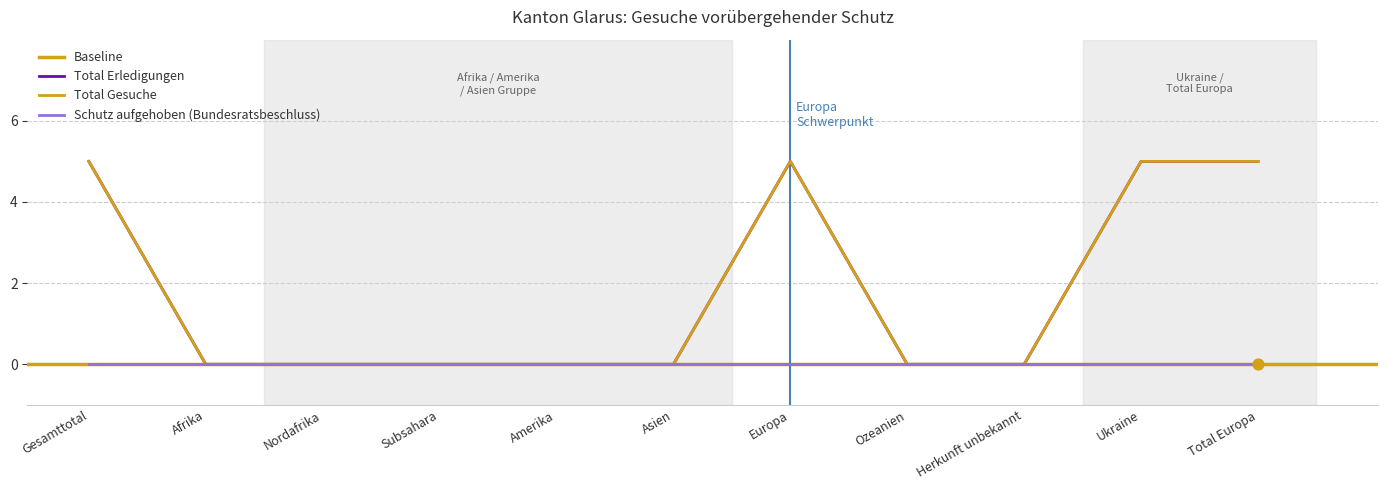

Which series has the widest spread of Y values?

Total Erledigungen